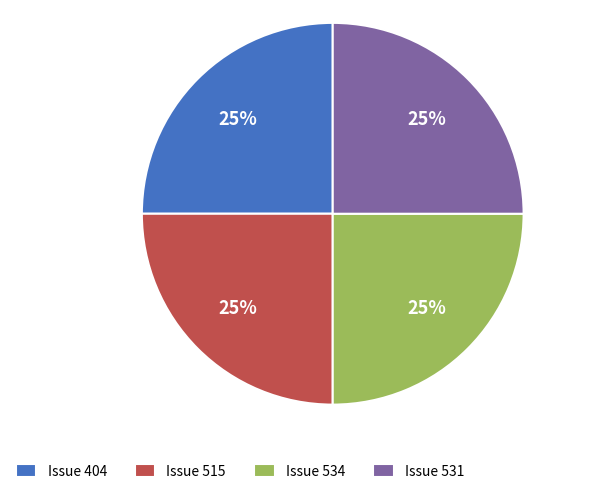

What is the ratio of the value at Issue 534 to the value at Issue 515?

1.0